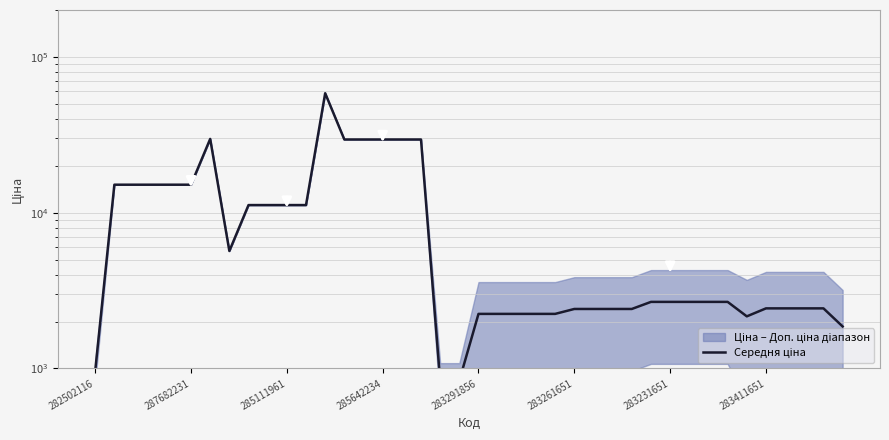

What is the minimum value shown in the chart?

835.8